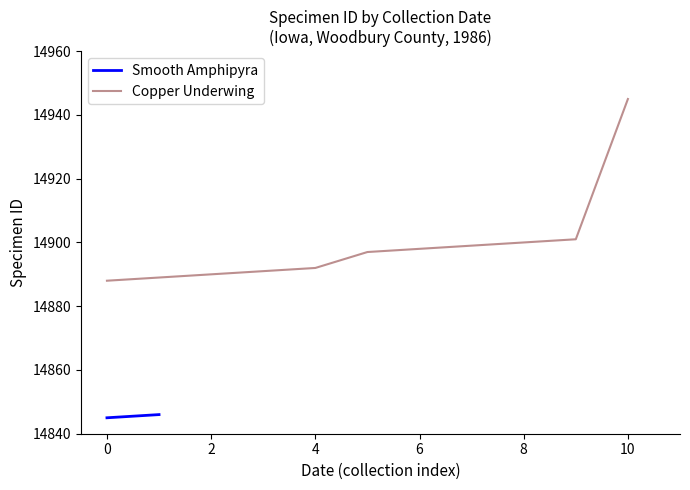

At which label does Copper Underwing reach its peak?

10